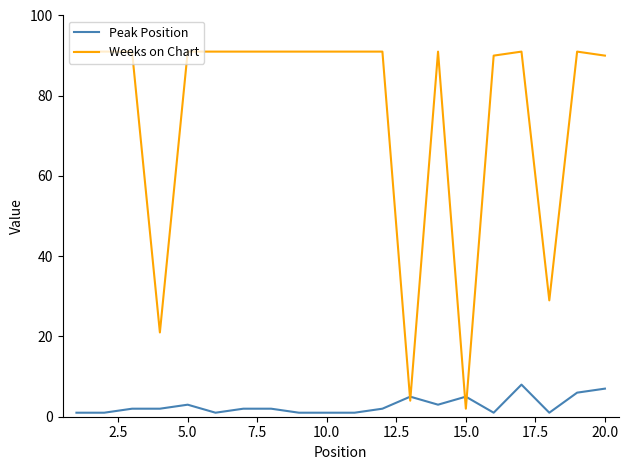

What is the smallest value displayed?

1